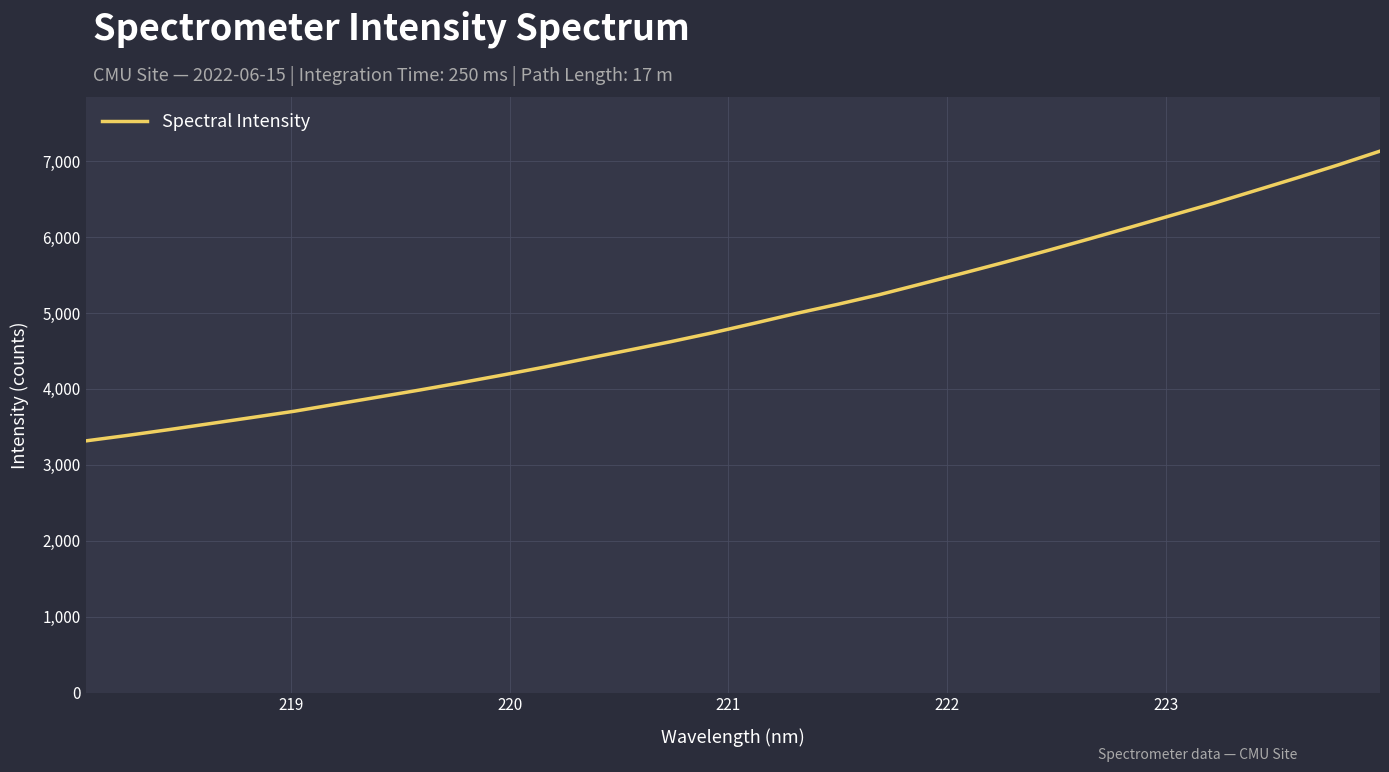

What is the greatest value displayed?

7132.5